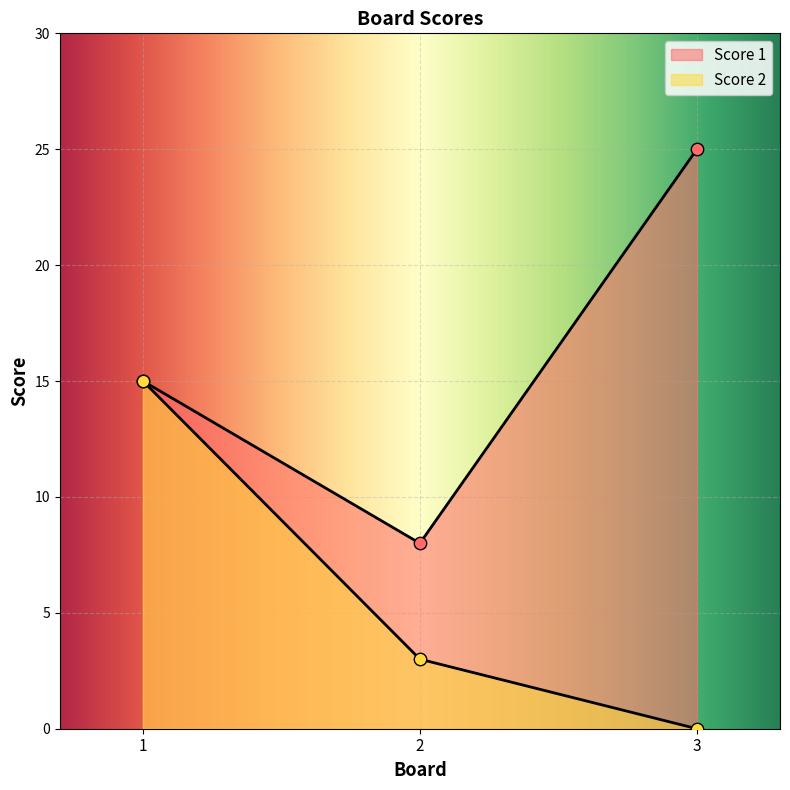

Is the value of Score 2 at 1 greater than the value of Score 1 at 1?

No